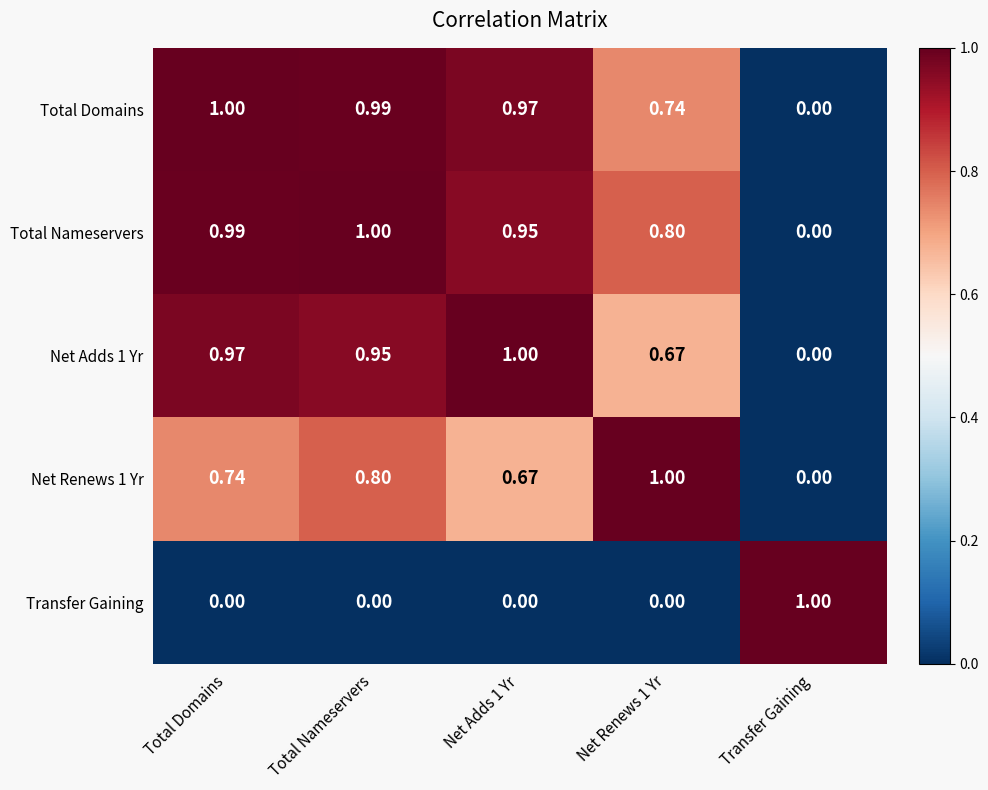

What is the spread (max minus min) of values at Net Renews 1 Yr?

1.0